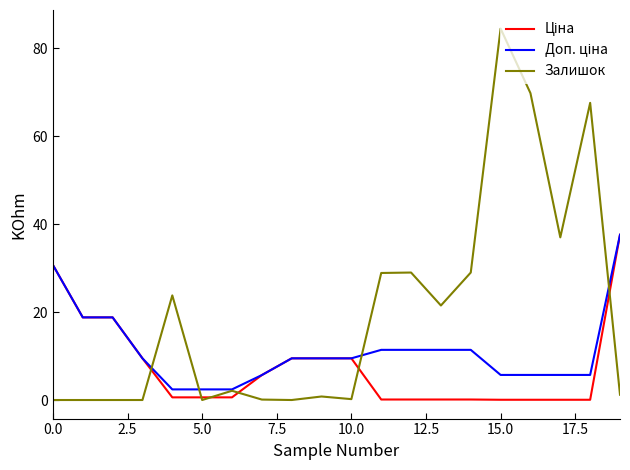

Which series has the widest spread of values?

Залишок